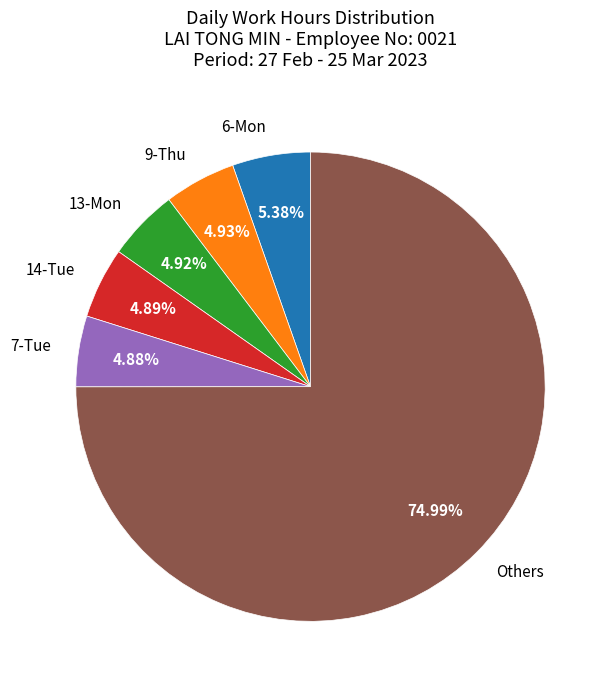

Which slice is the largest?

Others